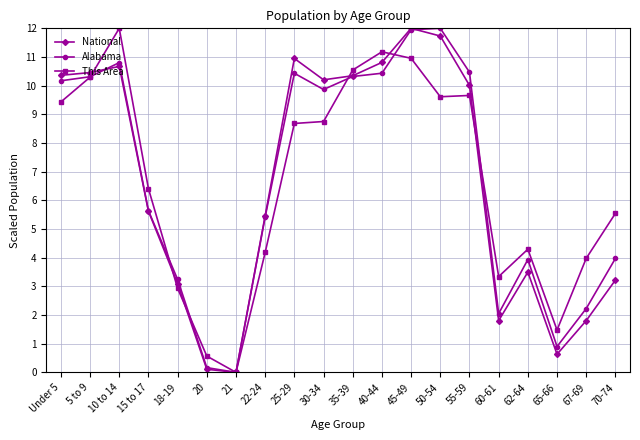

Rank the series at 55-59 from highest to lowest value.

Alabama, National, This Area